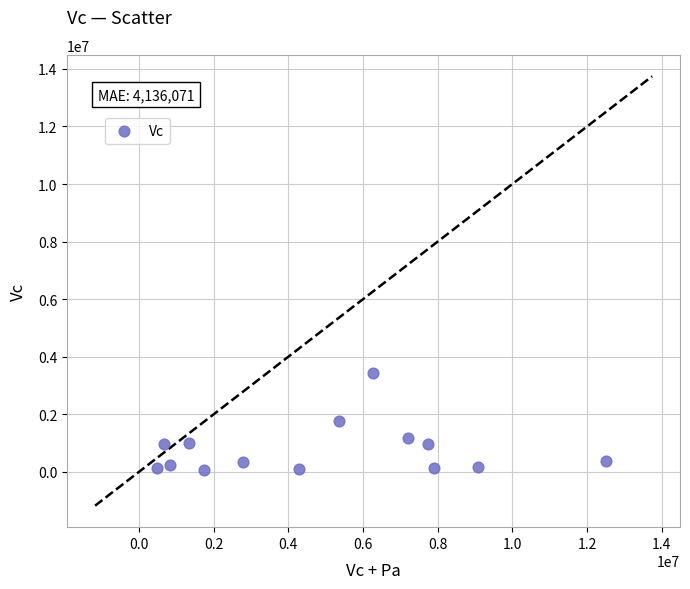

What is the range of Y values (max minus min)?

3353000